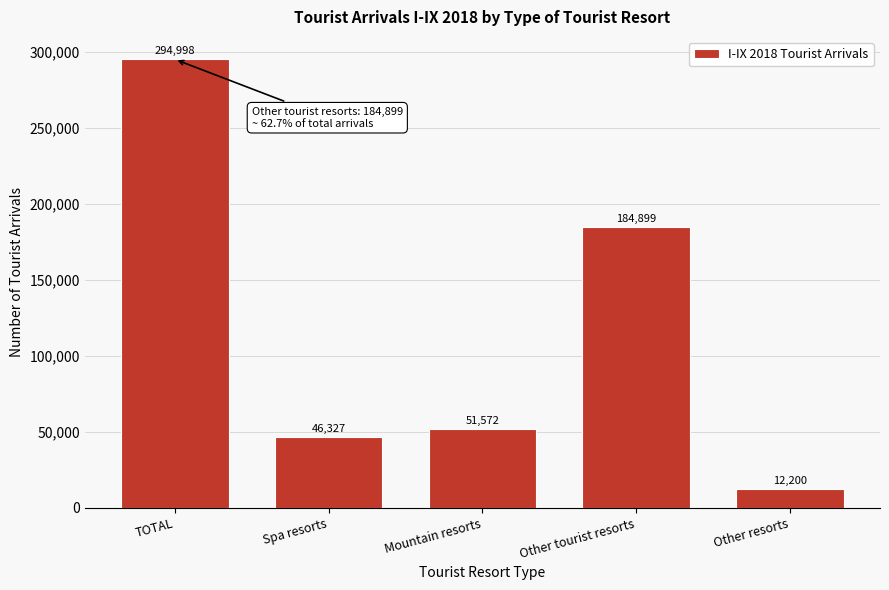

Reading left to right, list all the values displayed in this chart.

294998	46327	51572	184899	12200